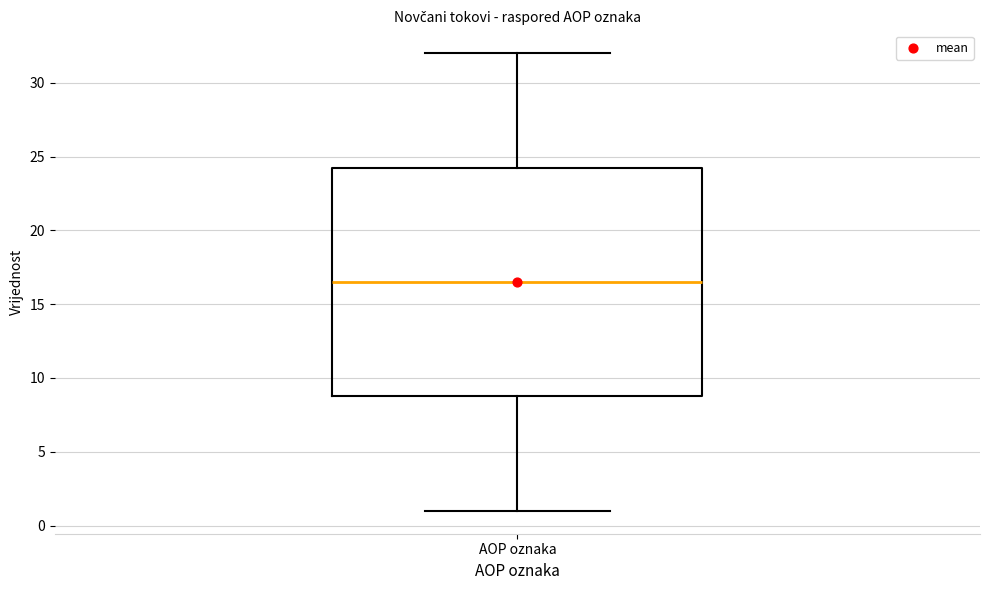

Read this box plot against the y-axis: the position of the median line, the range covered by the box, and the ends of both whiskers. The values are not printed on the chart, so give them approximately, as read against the axis.

median 16.5, box 9.0 to 24.5, whiskers 1.0 to 32.0